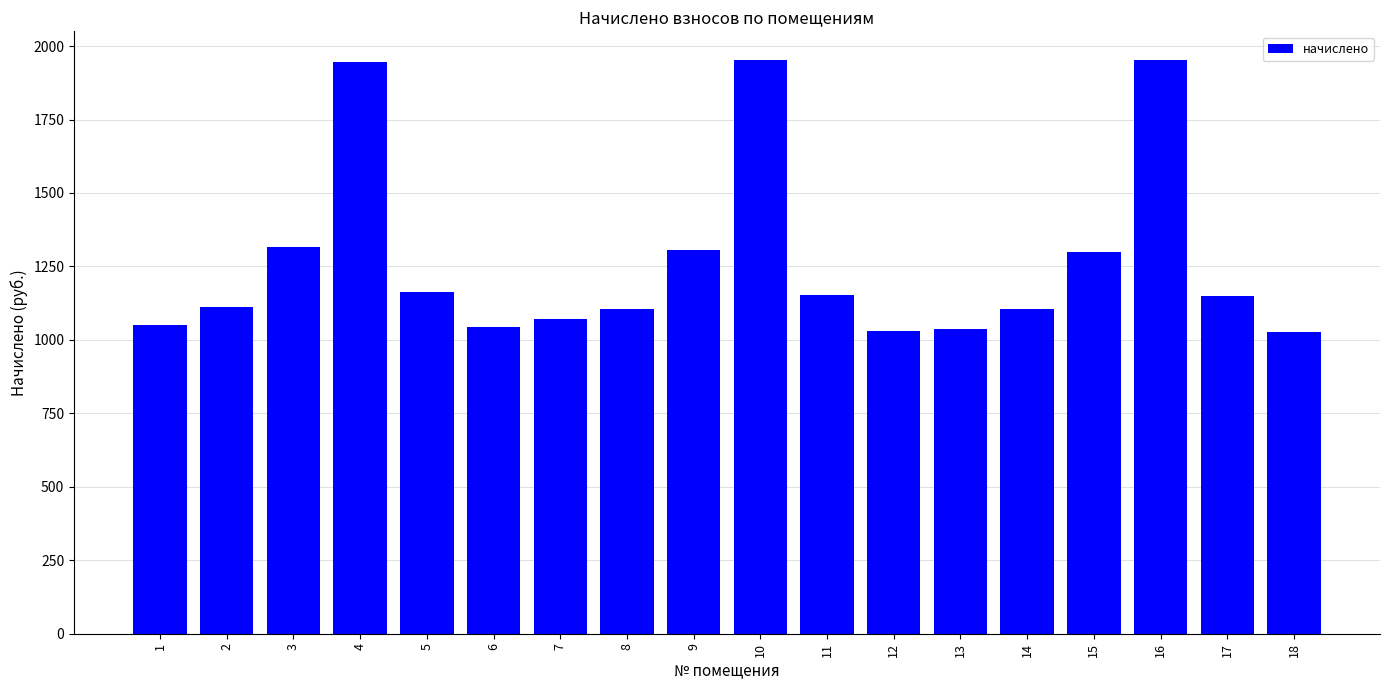

What is the difference between the values at 17 and 4?

798.2